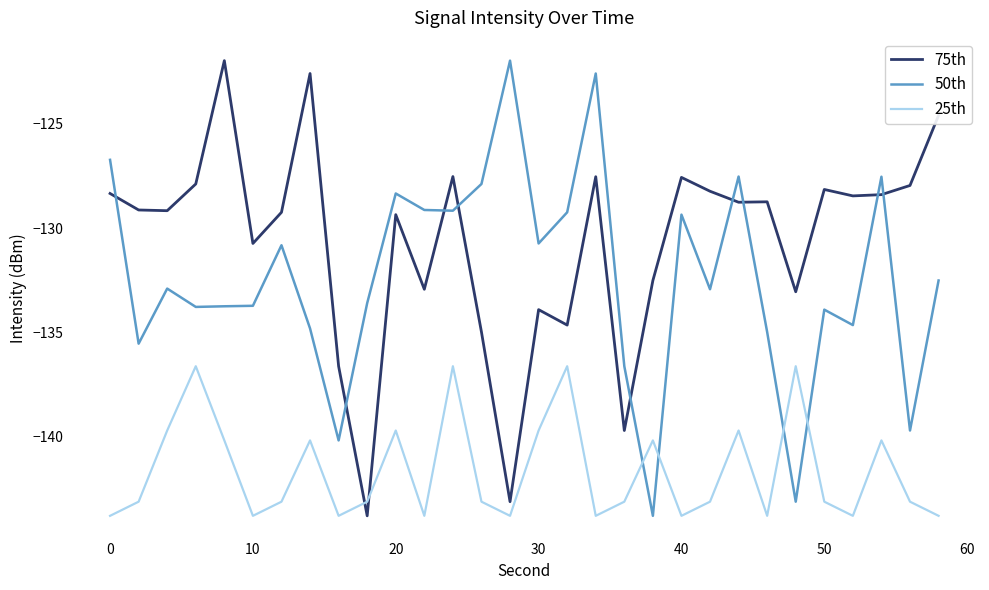

List the series in order of their overall mean, highest first.

75th, 50th, 25th